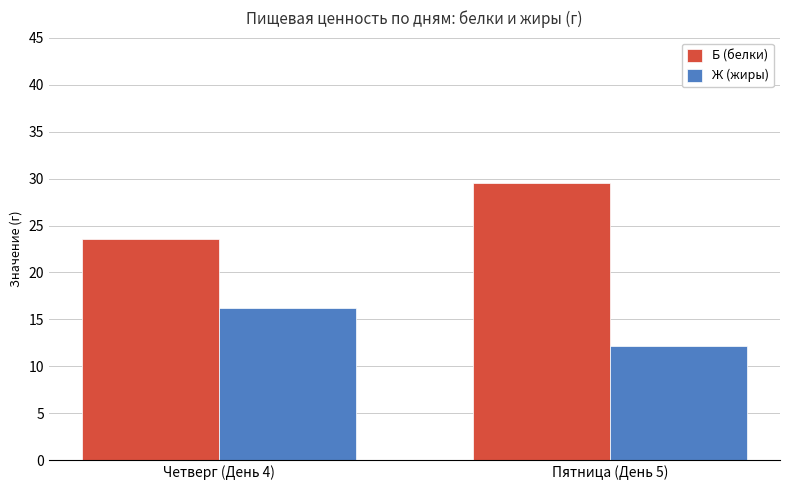

How many bars are there in each group?

2